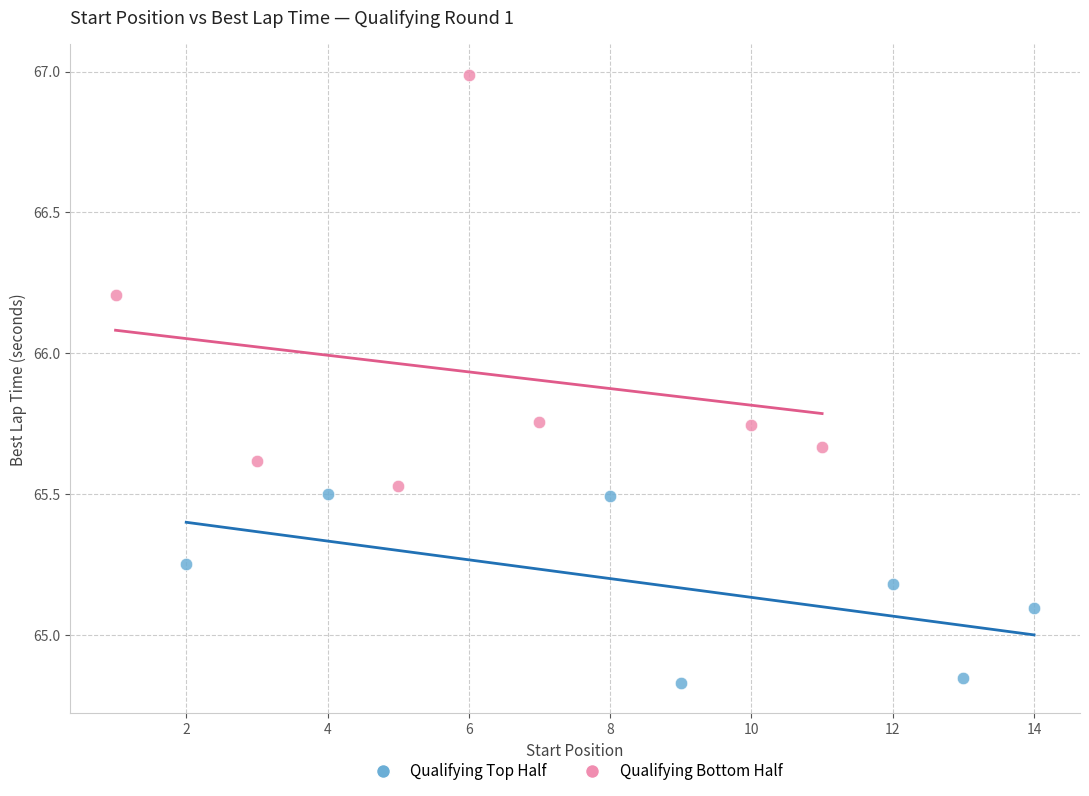

Which series reaches the minimum Y coordinate?

Qualifying Top Half